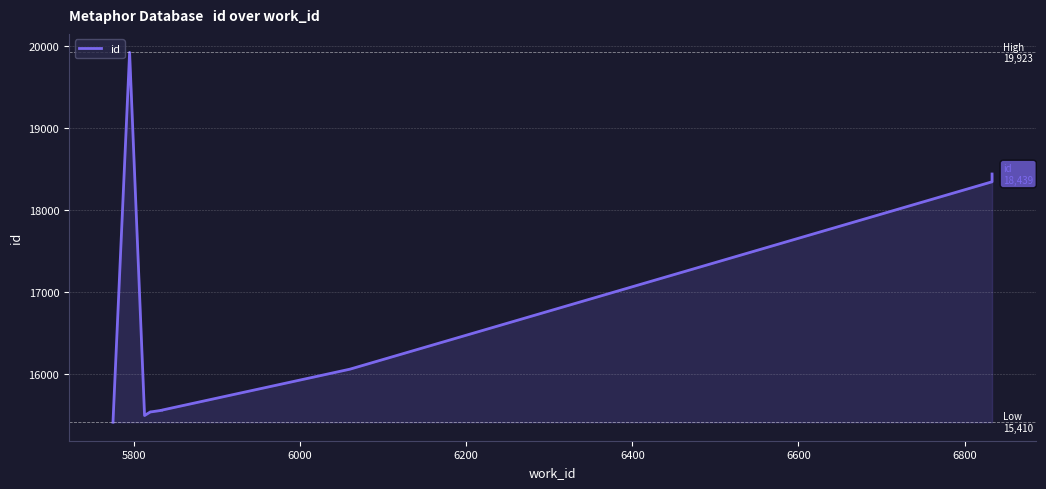

Reading right to left, list all the values displayed in this chart.

18439	18344	16057	15558	15556	15538	15536	15492	19923	15410